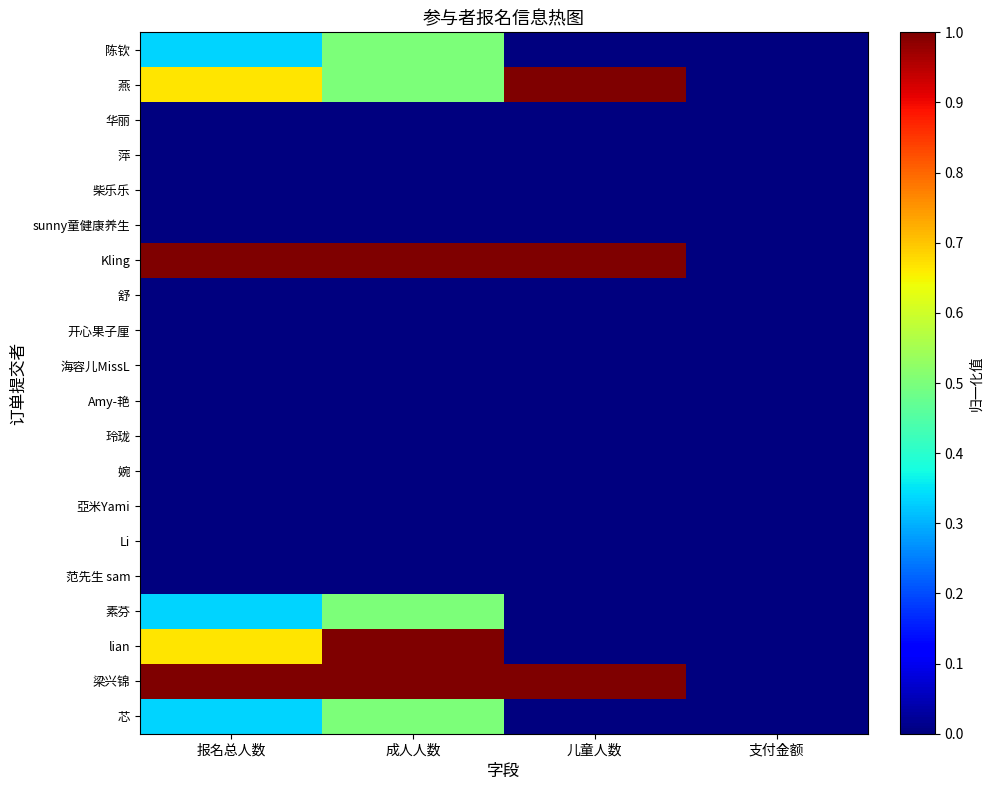

Reading left to right, list all the values displayed in this chart.

陈钦: 报名总人数=0.3	成人人数=0.5	儿童人数=0.0	支付金额=0.0
燕: 报名总人数=0.7	成人人数=0.5	儿童人数=1.0	支付金额=0.0
华丽: 报名总人数=0.0	成人人数=0.0	儿童人数=0.0	支付金额=0.0
萍: 报名总人数=0.0	成人人数=0.0	儿童人数=0.0	支付金额=0.0
柴乐乐: 报名总人数=0.0	成人人数=0.0	儿童人数=0.0	支付金额=0.0
sunny童健康养生: 报名总人数=0.0	成人人数=0.0	儿童人数=0.0	支付金额=0.0
Kling: 报名总人数=1.0	成人人数=1.0	儿童人数=1.0	支付金额=0.0
舒: 报名总人数=0.0	成人人数=0.0	儿童人数=0.0	支付金额=0.0
开心果子厘: 报名总人数=0.0	成人人数=0.0	儿童人数=0.0	支付金额=0.0
海容儿MissL: 报名总人数=0.0	成人人数=0.0	儿童人数=0.0	支付金额=0.0
Amy-艳: 报名总人数=0.0	成人人数=0.0	儿童人数=0.0	支付金额=0.0
玲珑: 报名总人数=0.0	成人人数=0.0	儿童人数=0.0	支付金额=0.0
婉: 报名总人数=0.0	成人人数=0.0	儿童人数=0.0	支付金额=0.0
亞米Yami: 报名总人数=0.0	成人人数=0.0	儿童人数=0.0	支付金额=0.0
Li: 报名总人数=0.0	成人人数=0.0	儿童人数=0.0	支付金额=0.0
范先生 sam: 报名总人数=0.0	成人人数=0.0	儿童人数=0.0	支付金额=0.0
素芬: 报名总人数=0.3	成人人数=0.5	儿童人数=0.0	支付金额=0.0
lian: 报名总人数=0.7	成人人数=1.0	儿童人数=0.0	支付金额=0.0
梁兴锦: 报名总人数=1.0	成人人数=1.0	儿童人数=1.0	支付金额=0.0
芯: 报名总人数=0.3	成人人数=0.5	儿童人数=0.0	支付金额=0.0